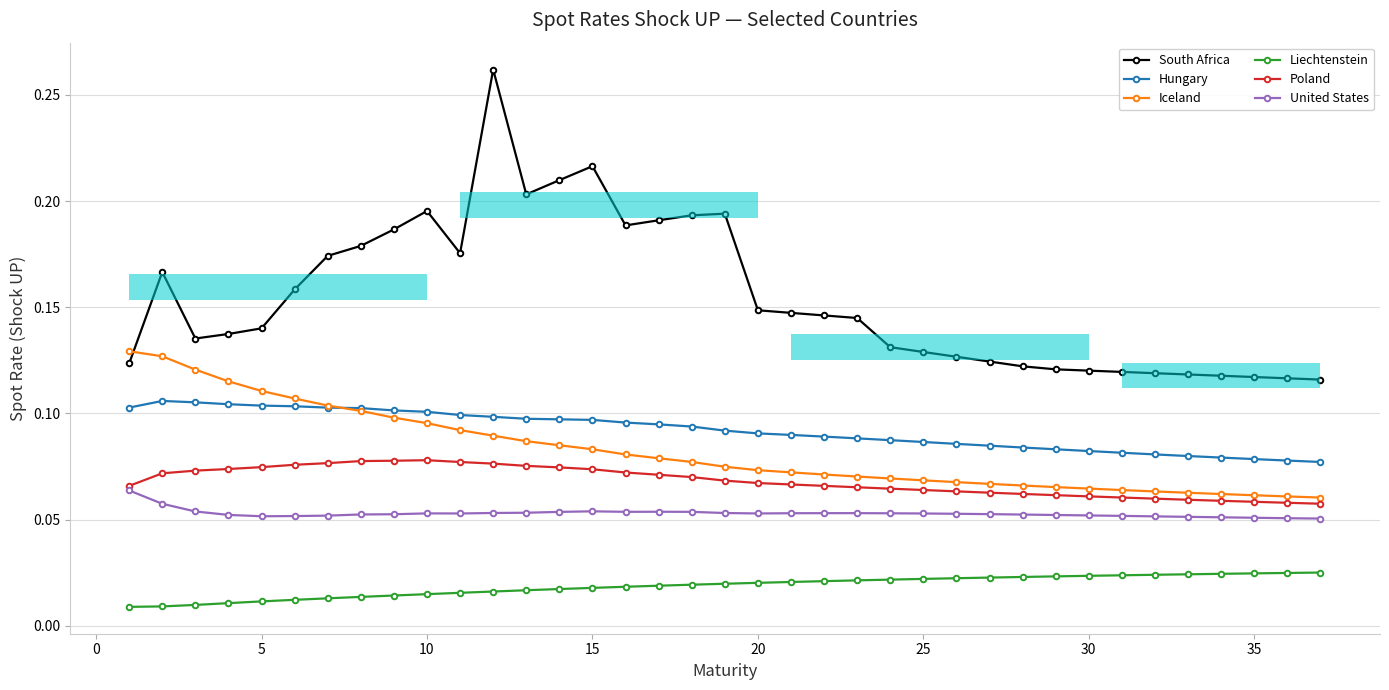

What is the maximum value for South Africa?

0.3